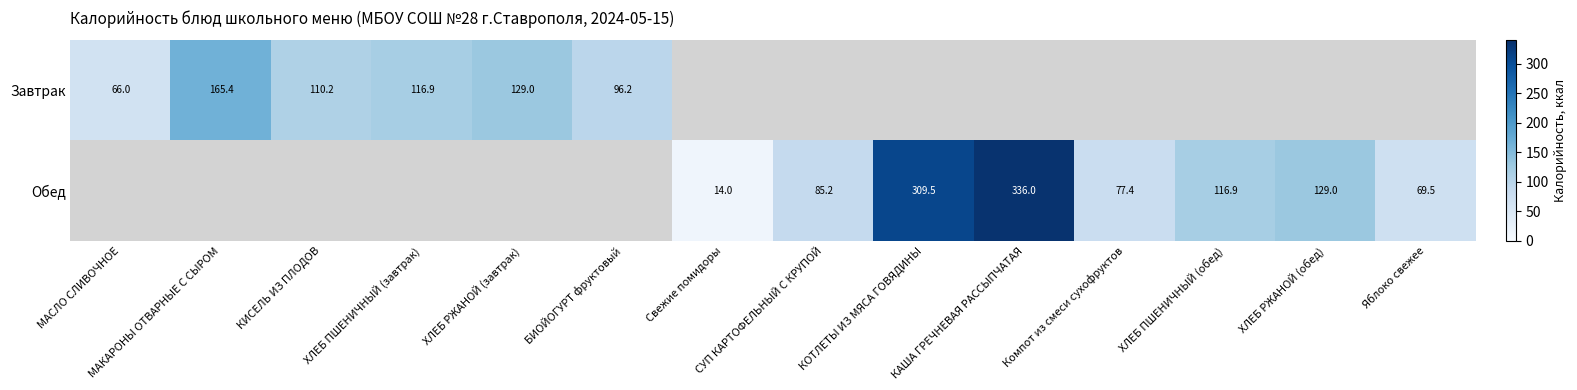

True or false: Обед has a value of 148.9 at СУП КАРТОФЕЛЬНЫЙ С КРУПОЙ.

False